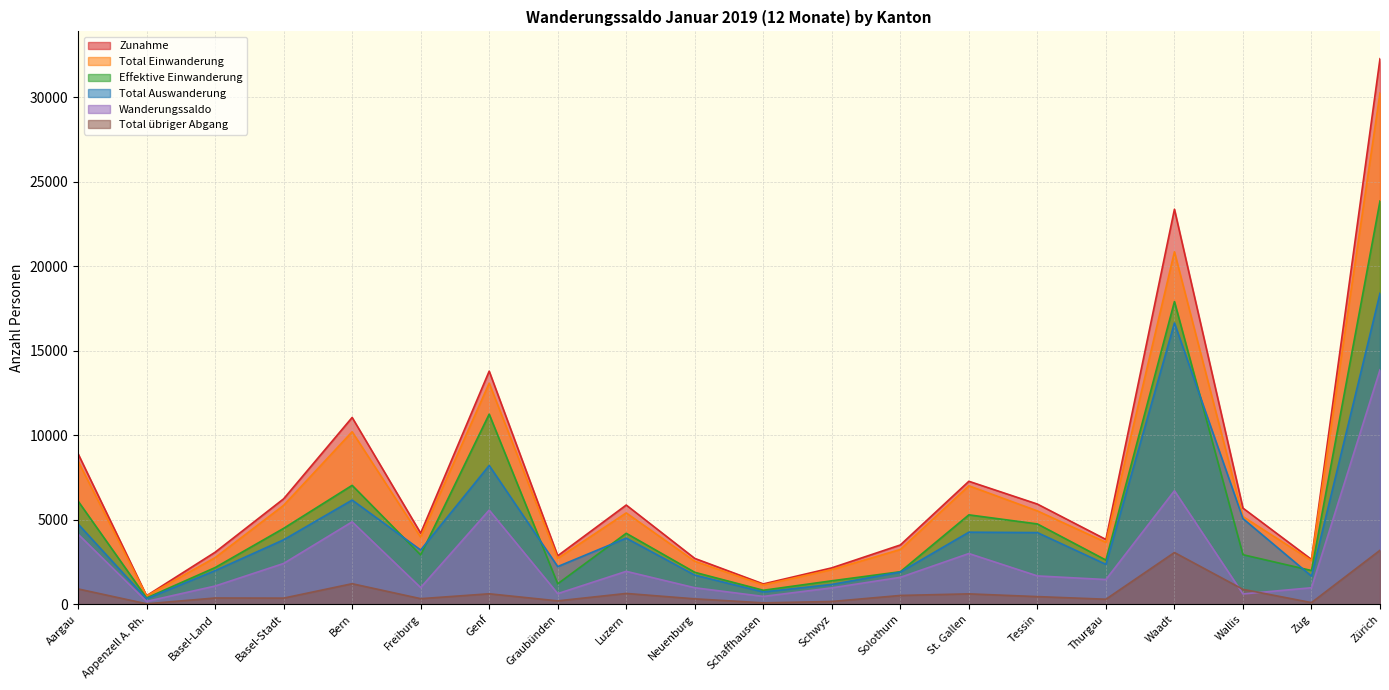

How many data points in Effektive Einwanderung are above 2942?

9